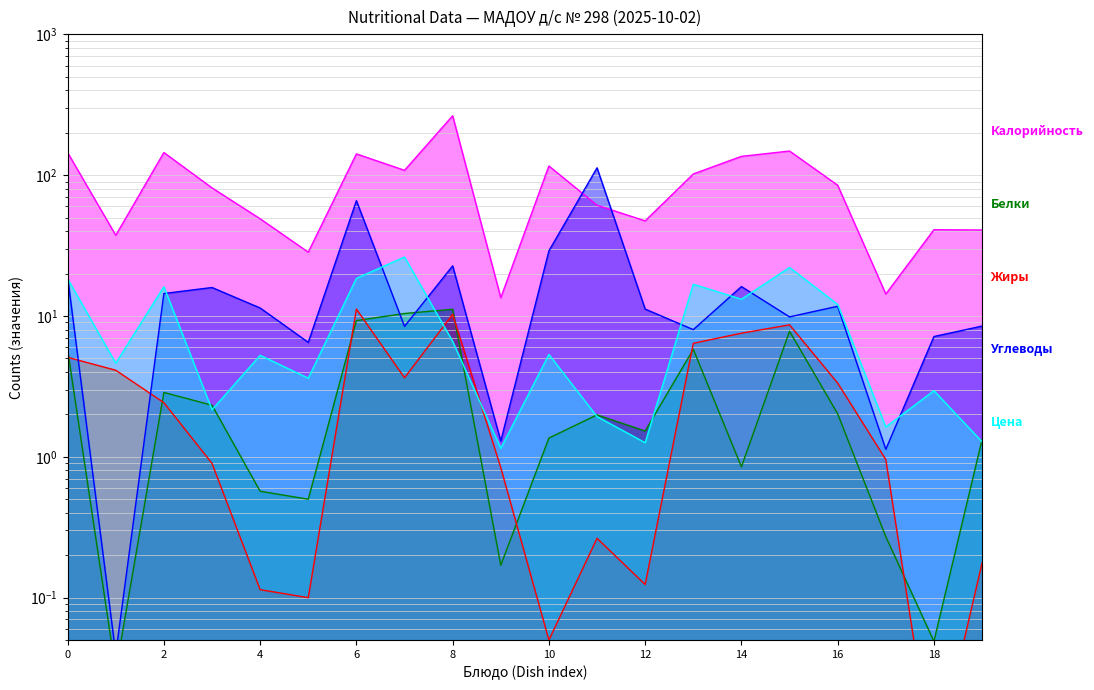

Which series has the widest spread of values?

Калорийность